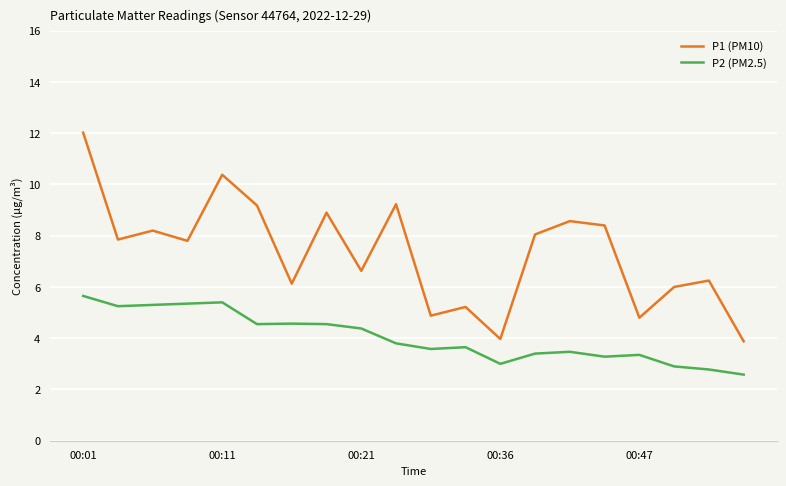

True or false: P2 (PM2.5) and P1 (PM10) intersect in this chart.

False